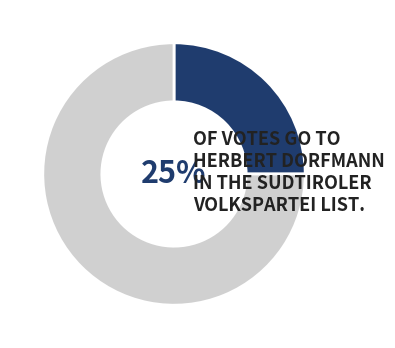

To the nearest percent, what is the average slice percentage?

50%